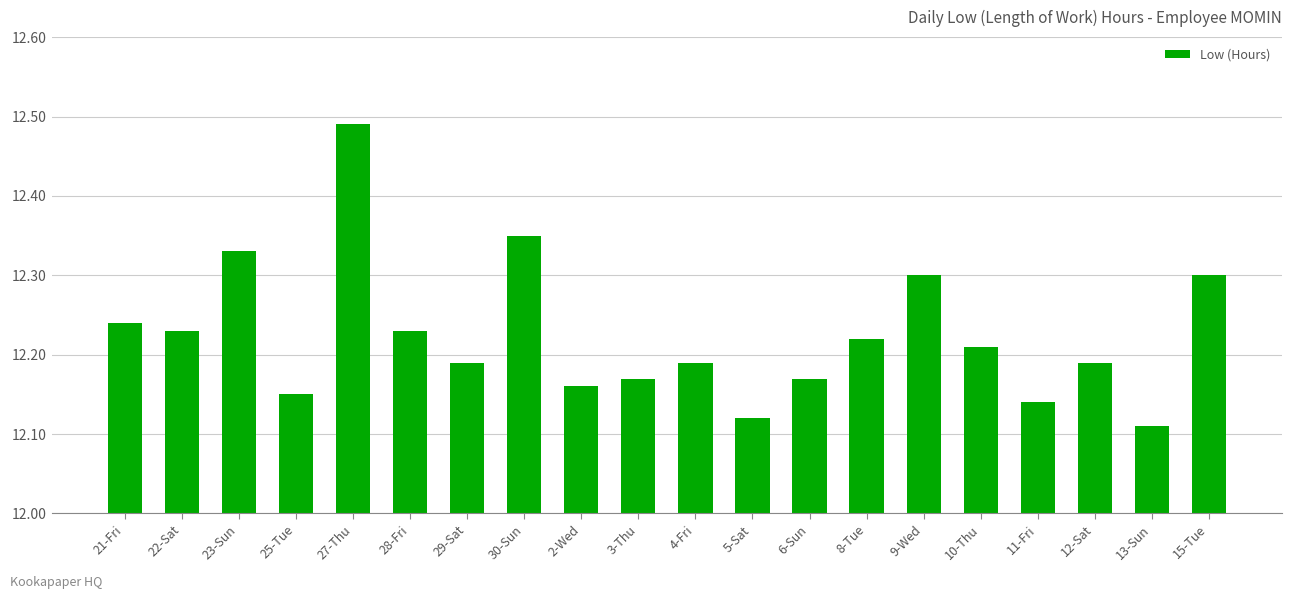

What position from the right is 21-Fri?

20